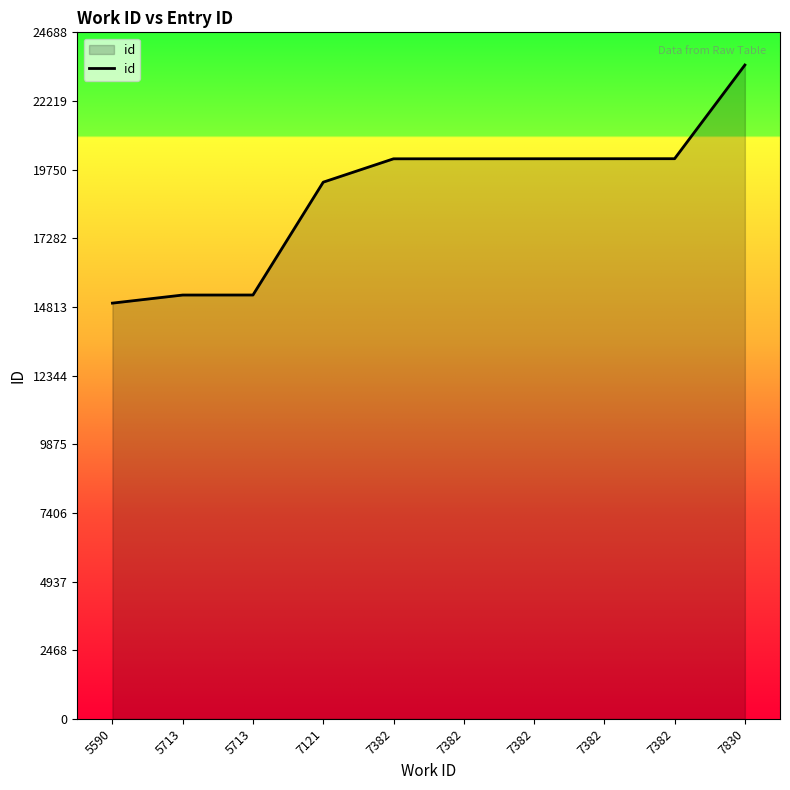

How many lines are shown in the chart?

1